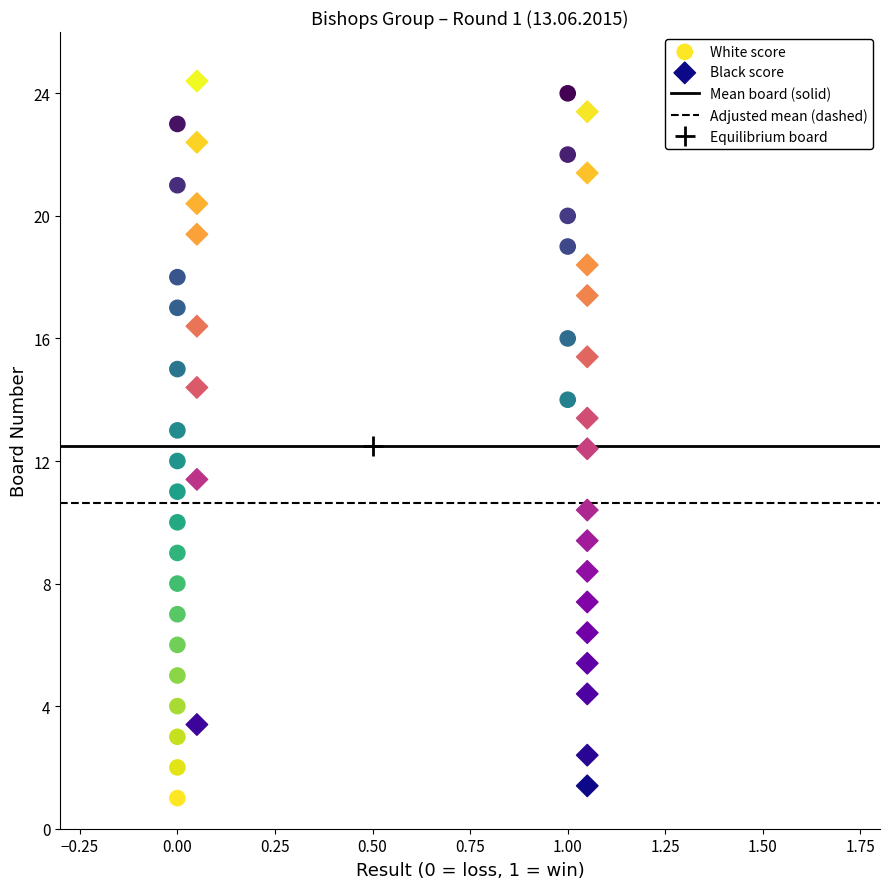

Which series contains the lowest Y value?

White score